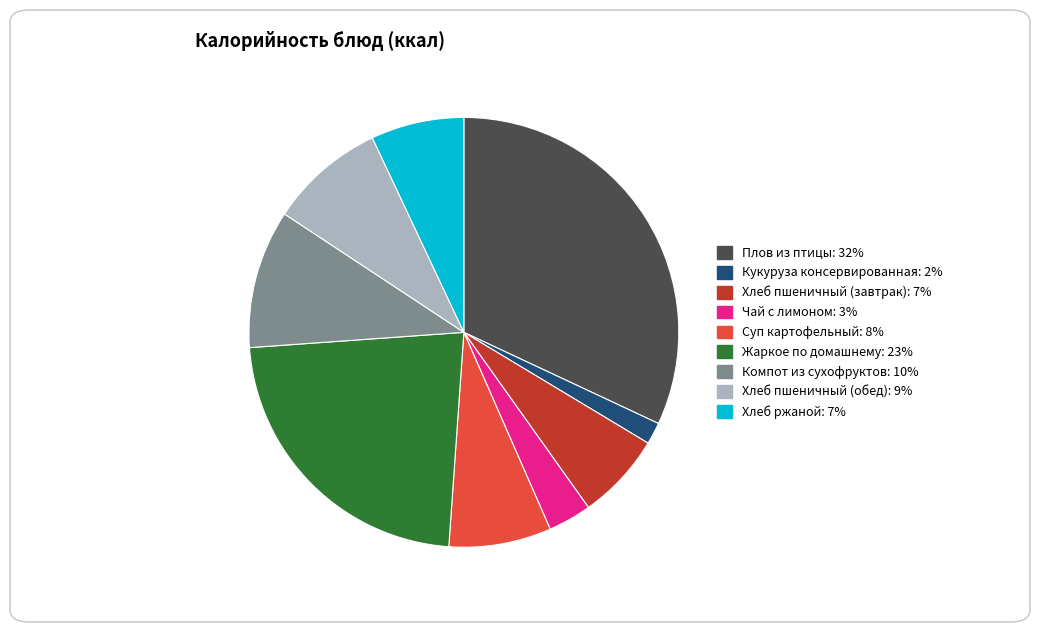

Between Хлеб пшеничный (завтрак) and Жаркое по домашнему, which is larger?

Жаркое по домашнему